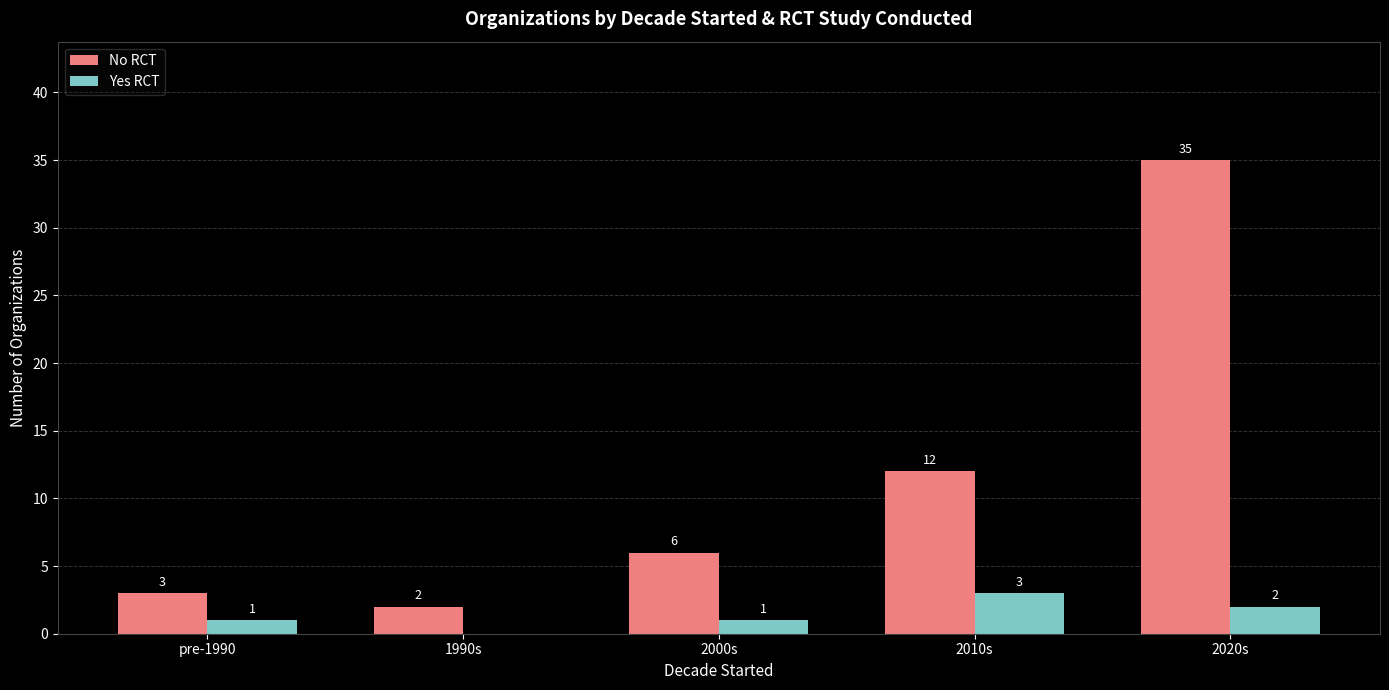

Is it true that Yes RCT equals 0 at 1990s?

True